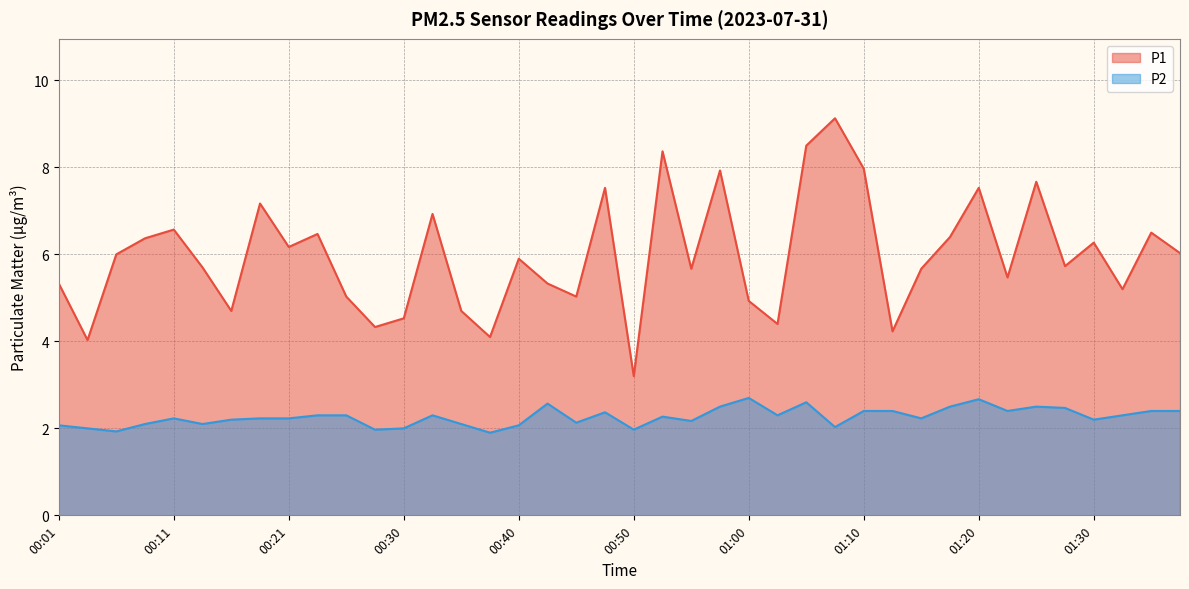

The P1 series shows 6.3 at 01:30. True or false?

True